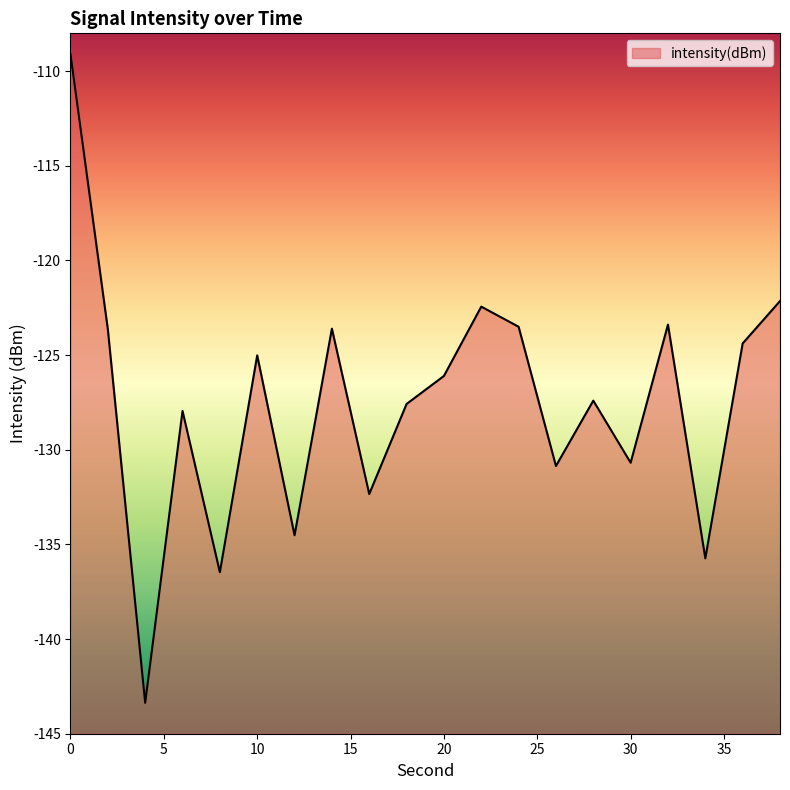

Reading left to right, extract all data points from this chart.

-109.1	-123.6	-143.4	-127.9	-136.5	-125.0	-134.5	-123.6	-132.3	-127.6	-126.1	-122.4	-123.5	-130.9	-127.4	-130.7	-123.4	-135.7	-124.4	-122.1